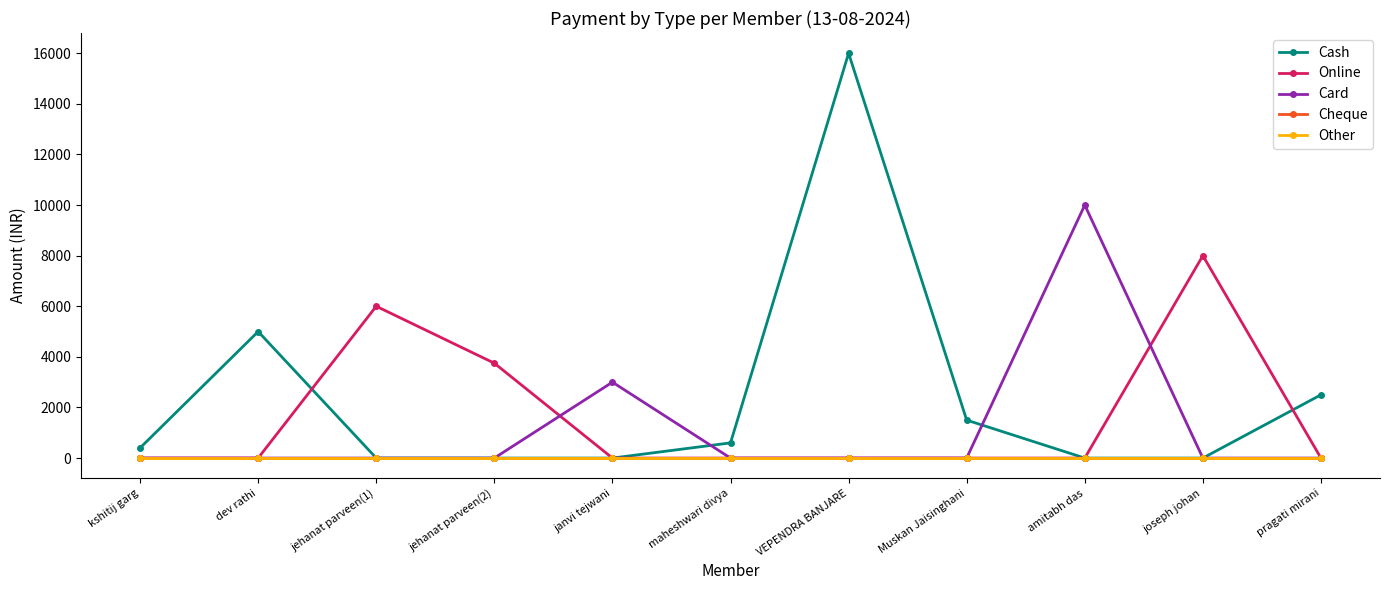

Reading left to right, extract all data points from this chart.

Cash: kshitij garg=400	dev rathi=5000	jehanat parveen(1)=0	jehanat parveen(2)=0	janvi tejwani=0	maheshwari divya=600	VEPENDRA BANJARE=16000	Muskan Jaisinghani=1500	amitabh das=0	joseph johan=0	pragati mirani=2500
Online: kshitij garg=0	dev rathi=0	jehanat parveen(1)=6000	jehanat parveen(2)=3750	janvi tejwani=0	maheshwari divya=0	VEPENDRA BANJARE=0	Muskan Jaisinghani=0	amitabh das=0	joseph johan=8000	pragati mirani=0
Card: kshitij garg=0	dev rathi=0	jehanat parveen(1)=0	jehanat parveen(2)=0	janvi tejwani=3000	maheshwari divya=0	VEPENDRA BANJARE=0	Muskan Jaisinghani=0	amitabh das=10000	joseph johan=0	pragati mirani=0
Cheque: kshitij garg=0	dev rathi=0	jehanat parveen(1)=0	jehanat parveen(2)=0	janvi tejwani=0	maheshwari divya=0	VEPENDRA BANJARE=0	Muskan Jaisinghani=0	amitabh das=0	joseph johan=0	pragati mirani=0
Other: kshitij garg=0	dev rathi=0	jehanat parveen(1)=0	jehanat parveen(2)=0	janvi tejwani=0	maheshwari divya=0	VEPENDRA BANJARE=0	Muskan Jaisinghani=0	amitabh das=0	joseph johan=0	pragati mirani=0